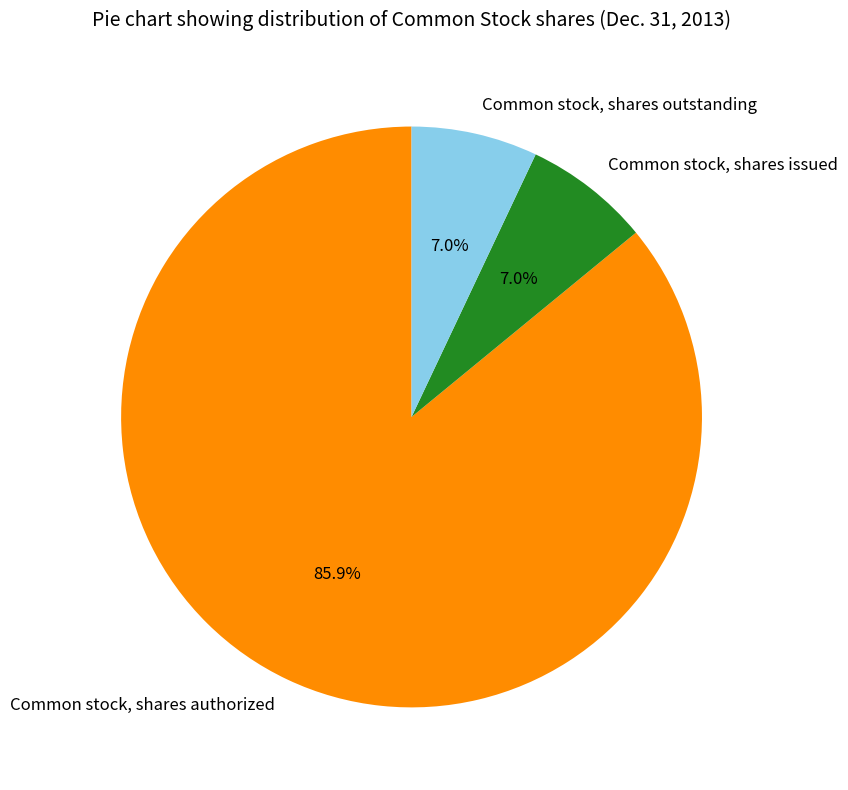

The Common stock, shares issued slice represents 19% of the pie. True or false?

False